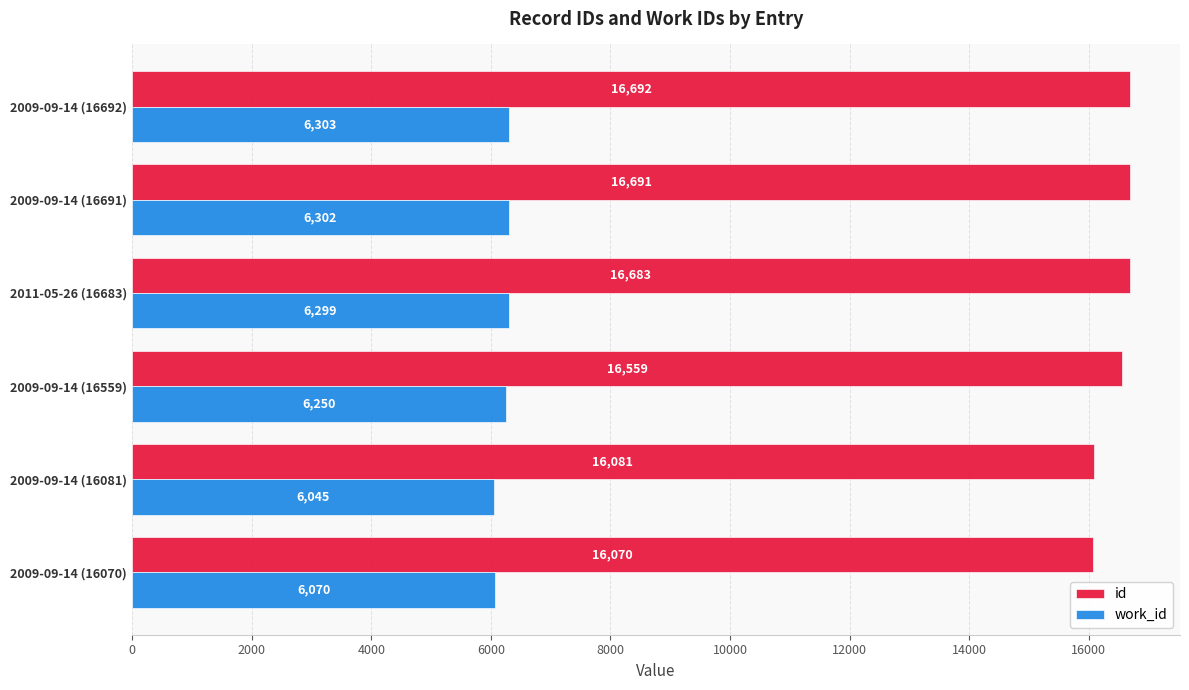

Which category has the highest value in the work_id series?

2009-09-14 (16692)